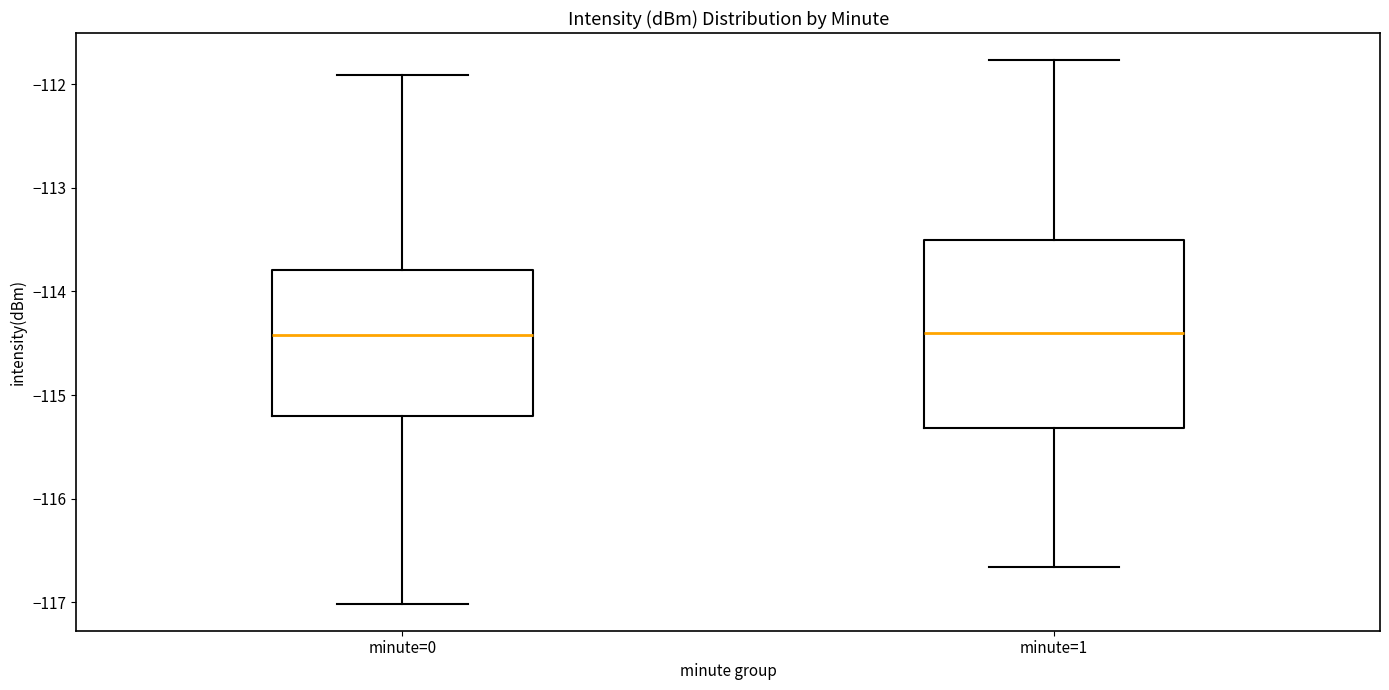

Which box is the tallest, from its lower edge to its upper edge?

minute=1